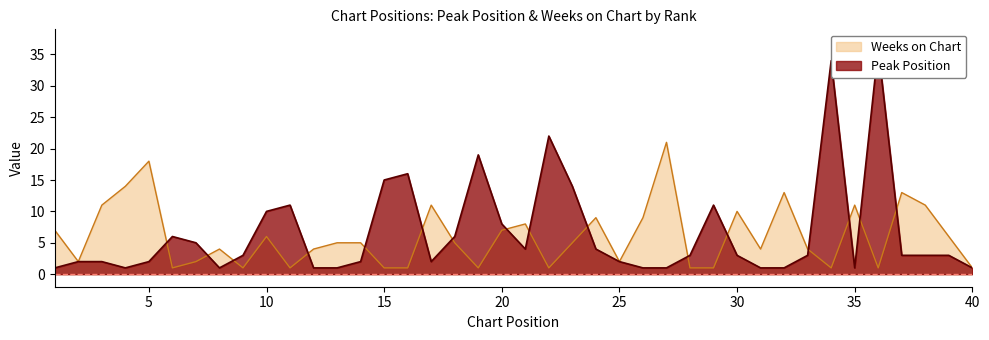

What is the sum of all Peak Position values?

265